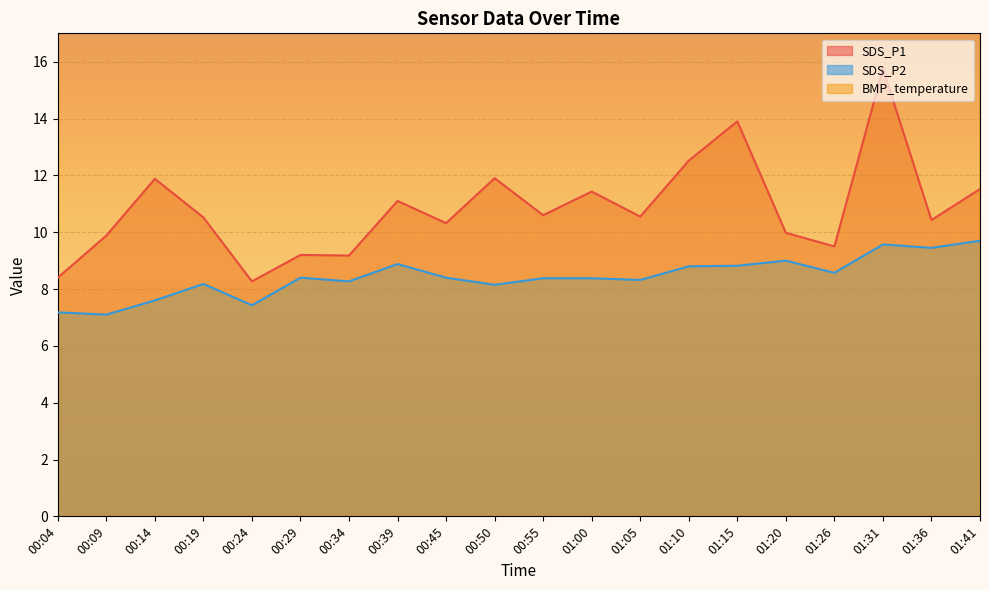

Rank the series at 00:29 from highest to lowest value.

BMP_temperature, SDS_P1, SDS_P2